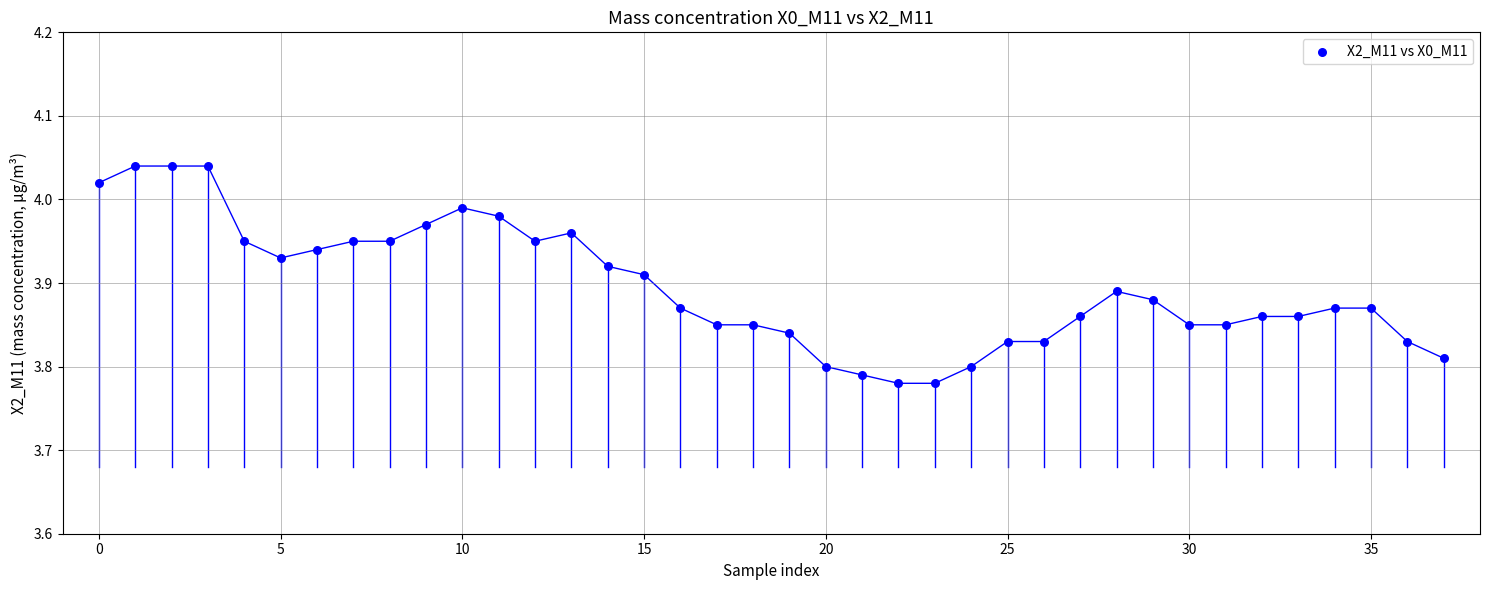

What is the range of Y values (max minus min)?

0.3